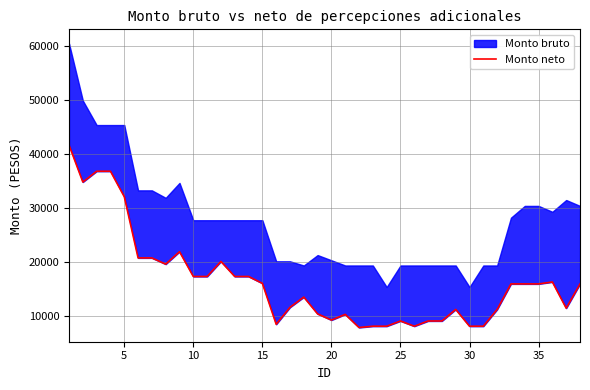

How many interior local valleys (lower than both neighbors) does the data have?

7